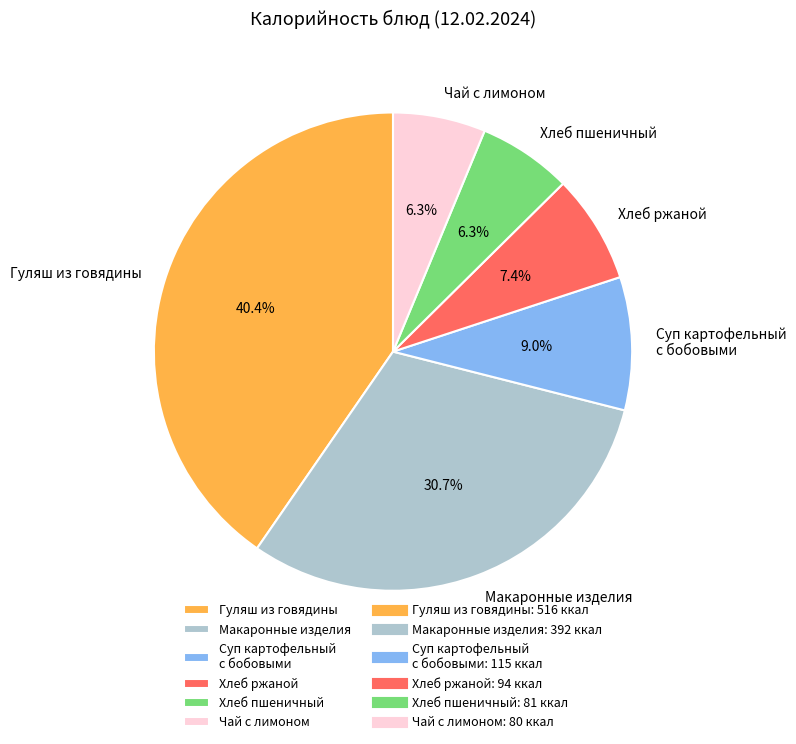

What is the largest slice in the pie chart?

Гуляш из говядины